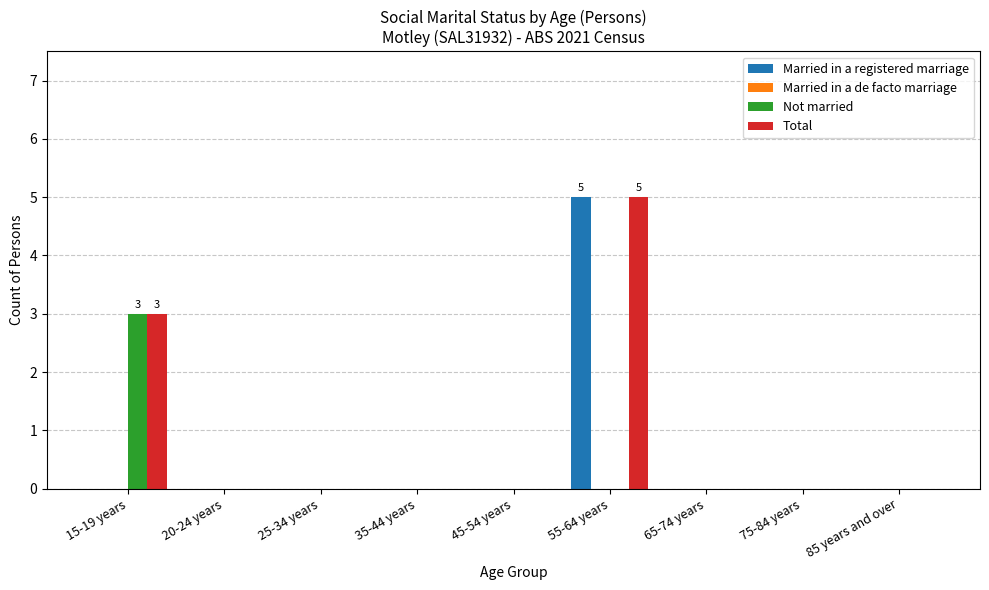

Which series has the largest total across all categories?

Total